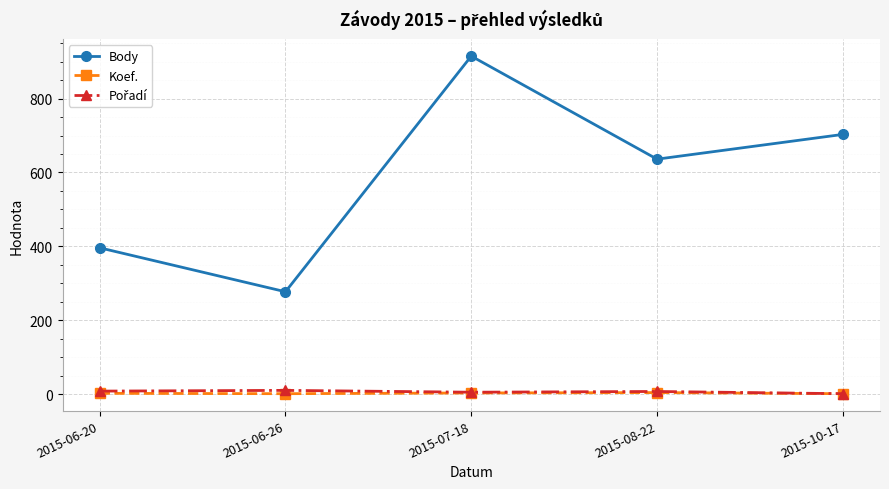

What is the label of the 4th point from the left?

2015-08-22